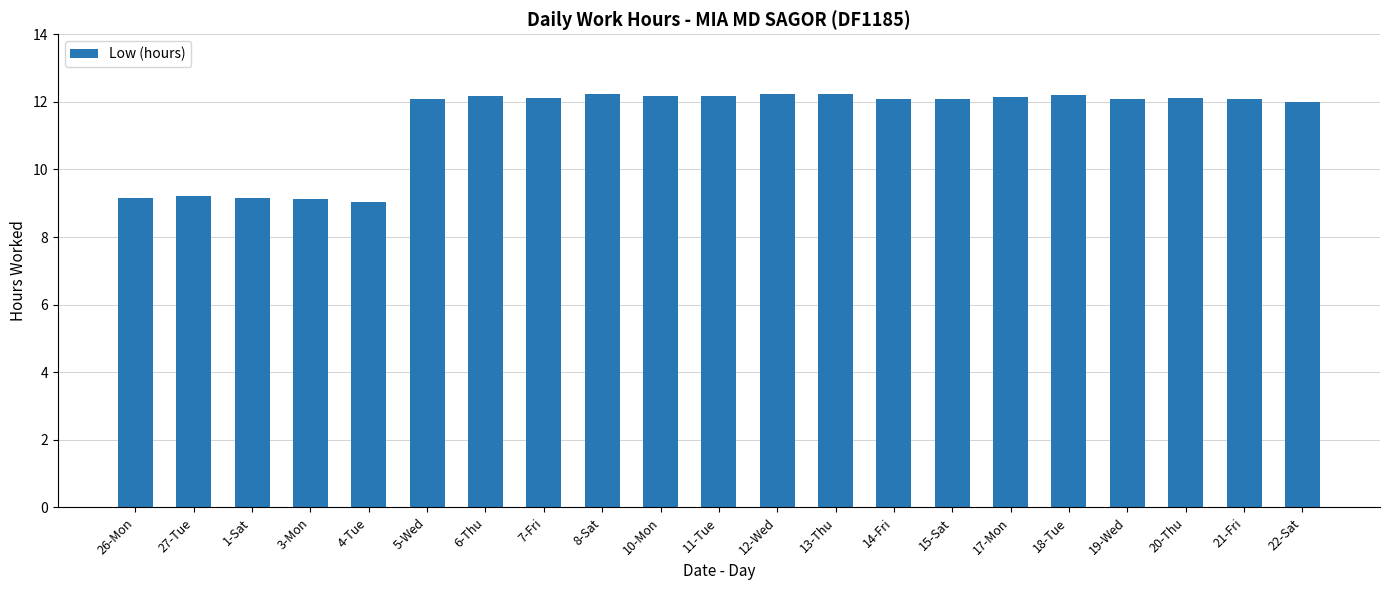

What is the label of the 8th bar from the left?

7-Fri